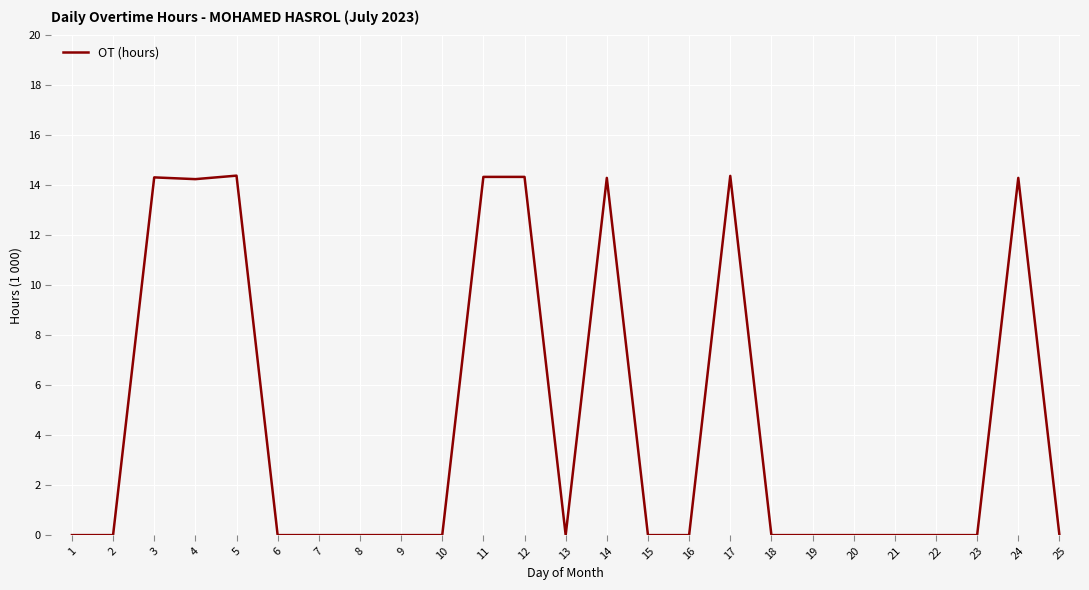

What is the maximum value shown in the chart?

14.4